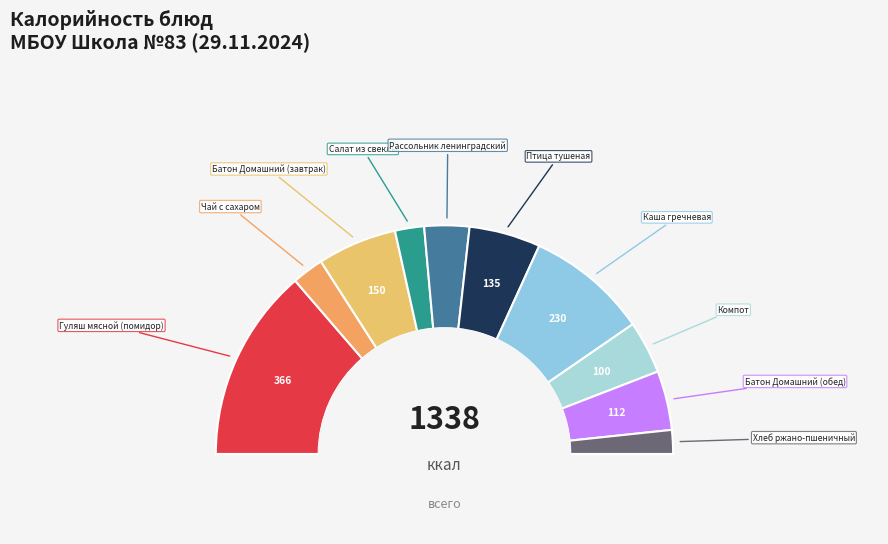

To the nearest percent, what is the combined percentage of Гуляш мясной (помидор) and Каша гречневая?

45%